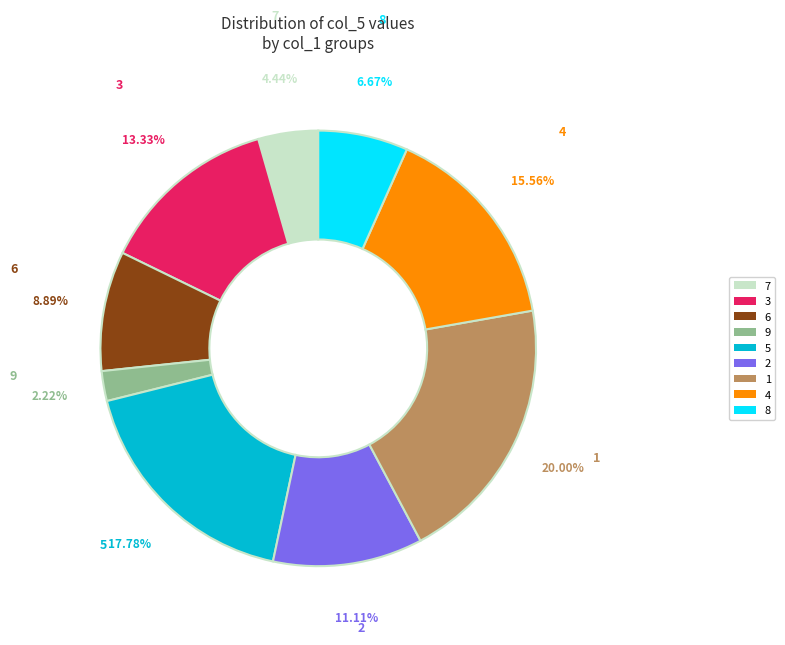

Approximately how many times larger is the value at 6 compared to 5?

0.5